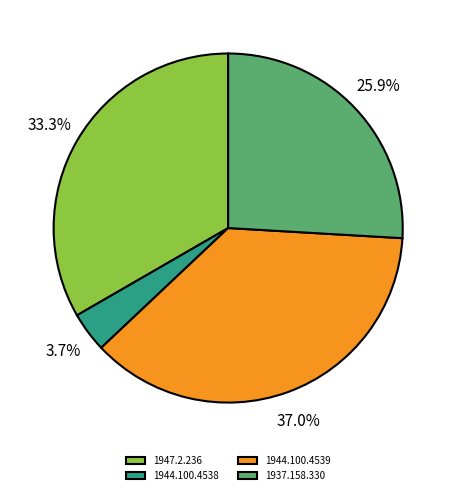

The 1947.2.236 slice represents 42% of the pie. True or false?

False